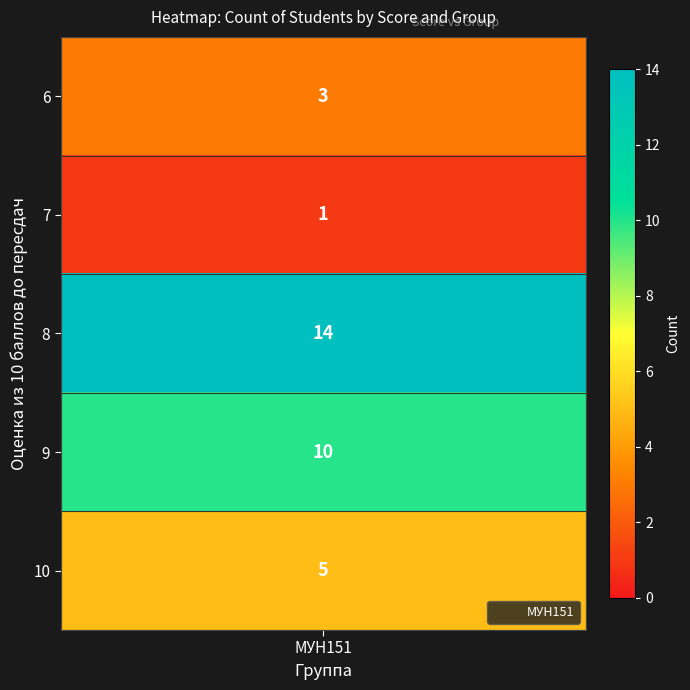

At which category does the chart reach its peak across all series?

МУН151_8